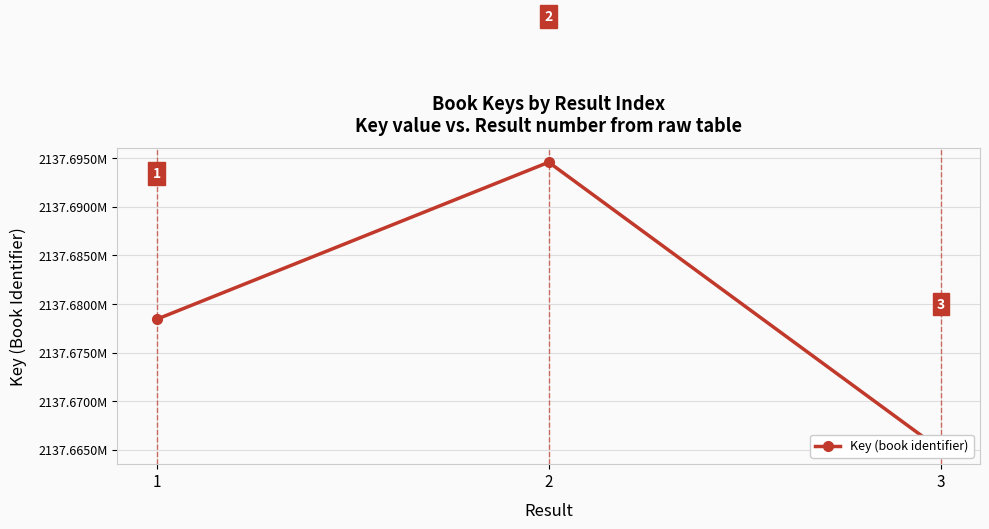

Where does the data first go above 2137678435?

2